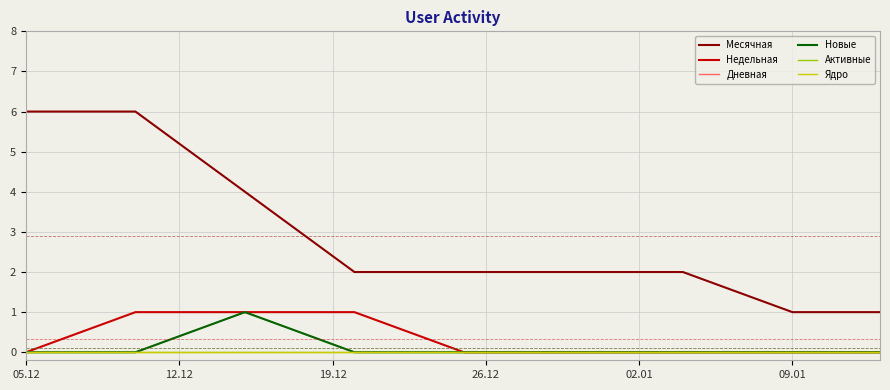

Reading left to right, extract all data points from this chart.

Месячная: 6	6	4	2	2	2	2	1	1
Недельная: 0	1	1	1	0	0	0	0	0
Дневная: 0	0	1	0	0	0	0	0	0
Новые: 0	0	1	0	0	0	0	0	0
Активные: 0	0	0	0	0	0	0	0	0
Ядро: 0	0	0	0	0	0	0	0	0